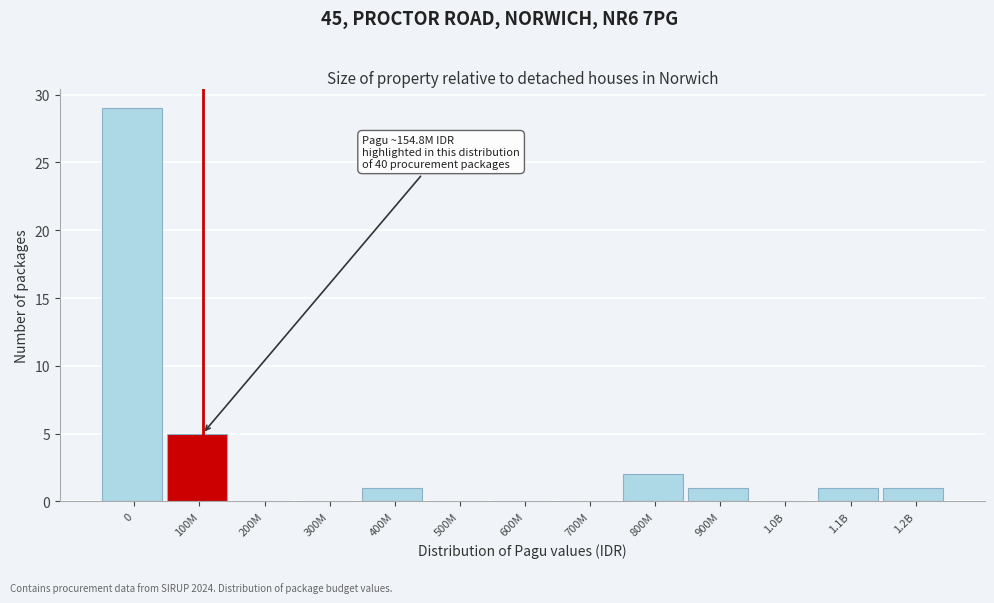

Reading right to left, transcribe all the data shown in this chart.

1.2B=1	1.1B=1	1.0B=0	900M=1	800M=2	700M=0	600M=0	500M=0	400M=1	300M=0	200M=0	100M=5	0=29